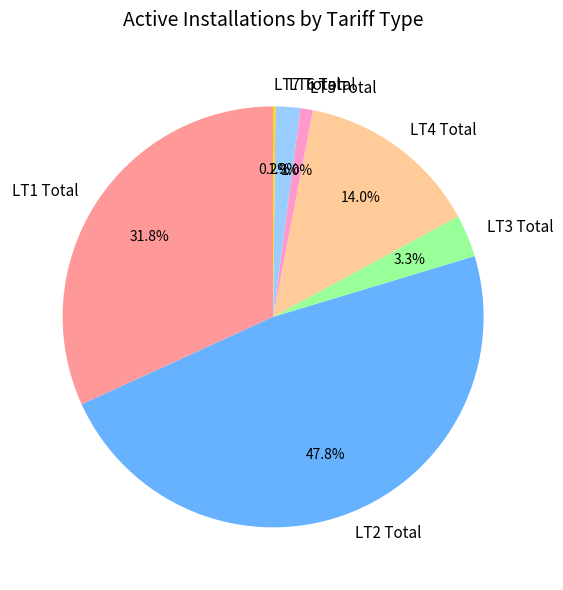

What is the ratio of the value at LT5 Total to the value at LT4 Total?

0.1